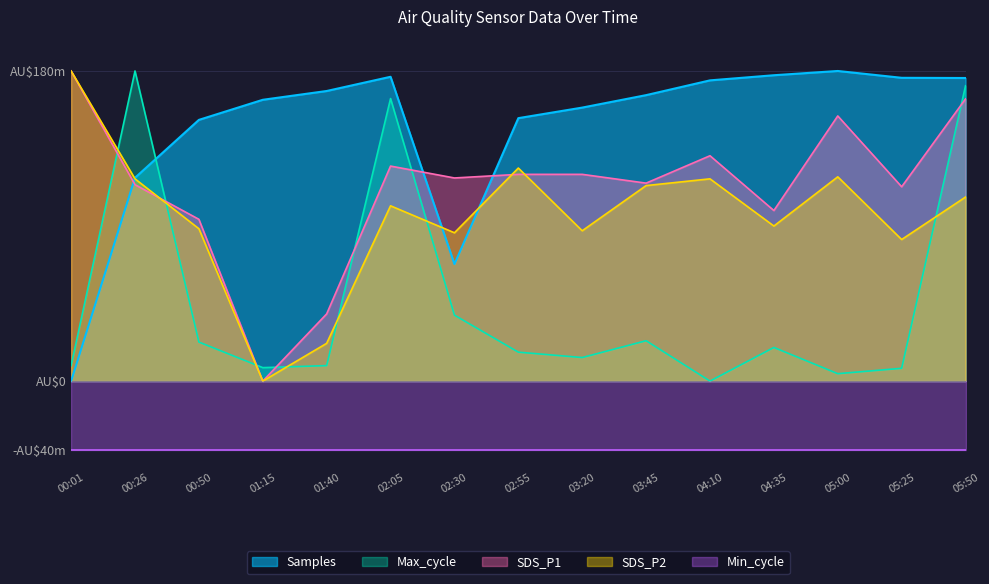

Where is SDS_P2 nearest to the value 90?

04:35